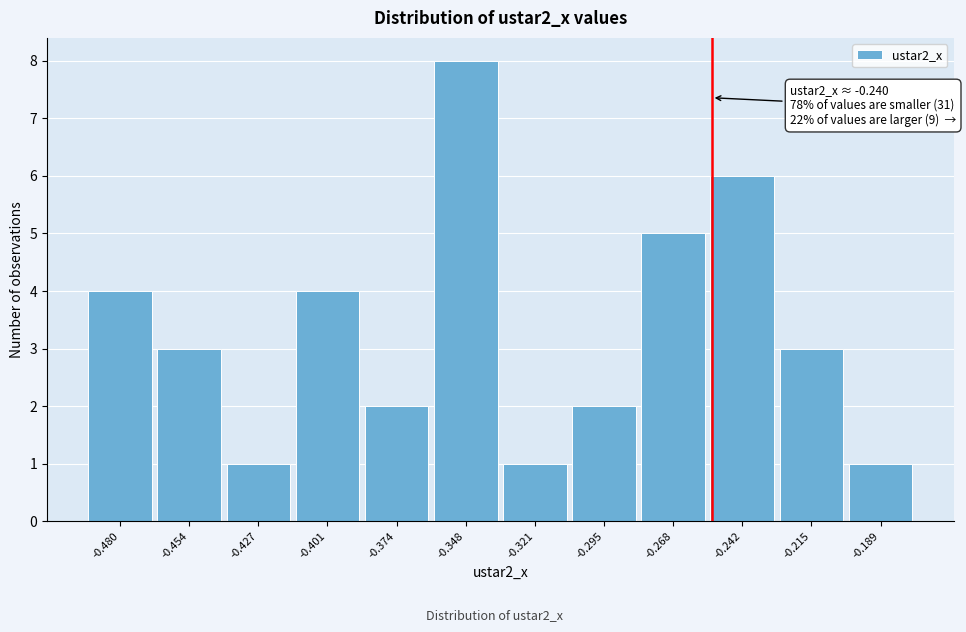

Reading left to right, extract all data points from this chart.

-0.480=4	-0.454=3	-0.427=1	-0.401=4	-0.374=2	-0.348=8	-0.321=1	-0.295=2	-0.268=5	-0.242=6	-0.215=3	-0.189=1